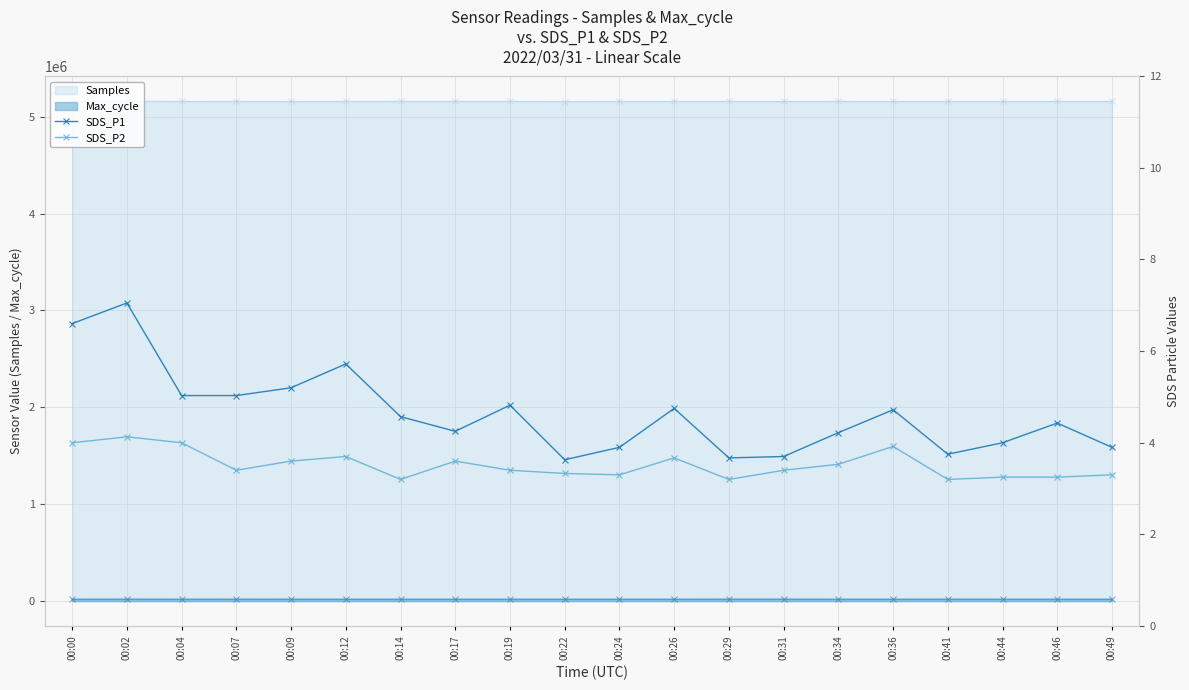

What is the sum of all SDS_P2 values?

70.4